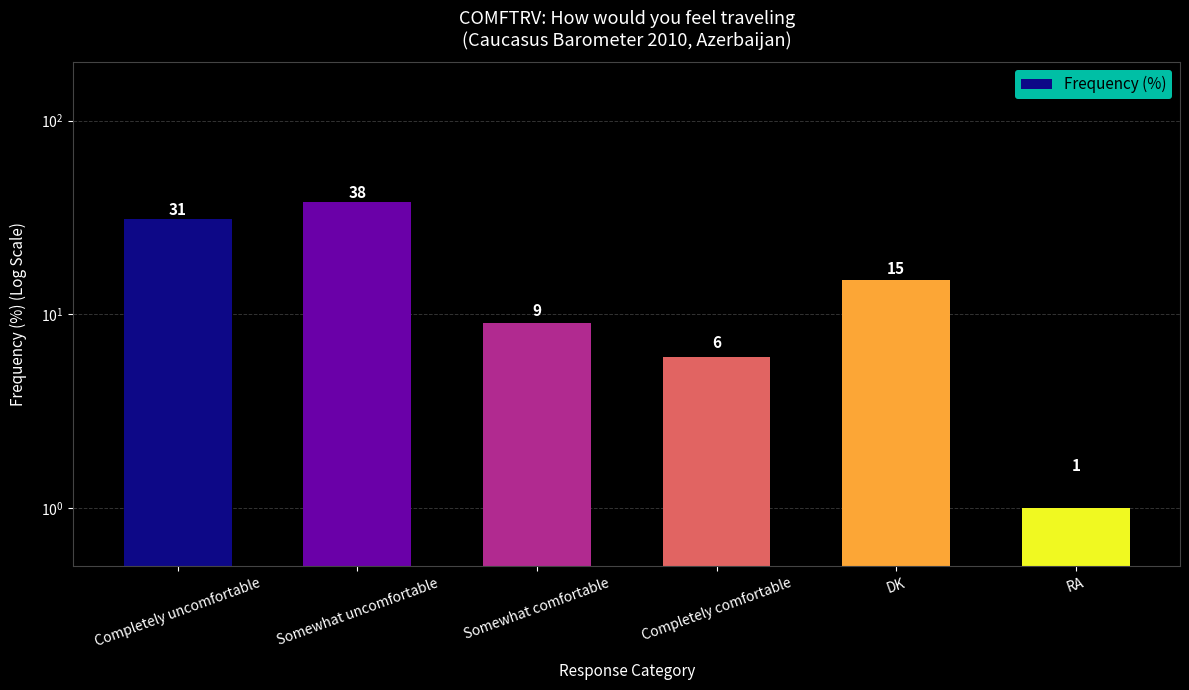

What is the difference between the second highest and minimum values?

30